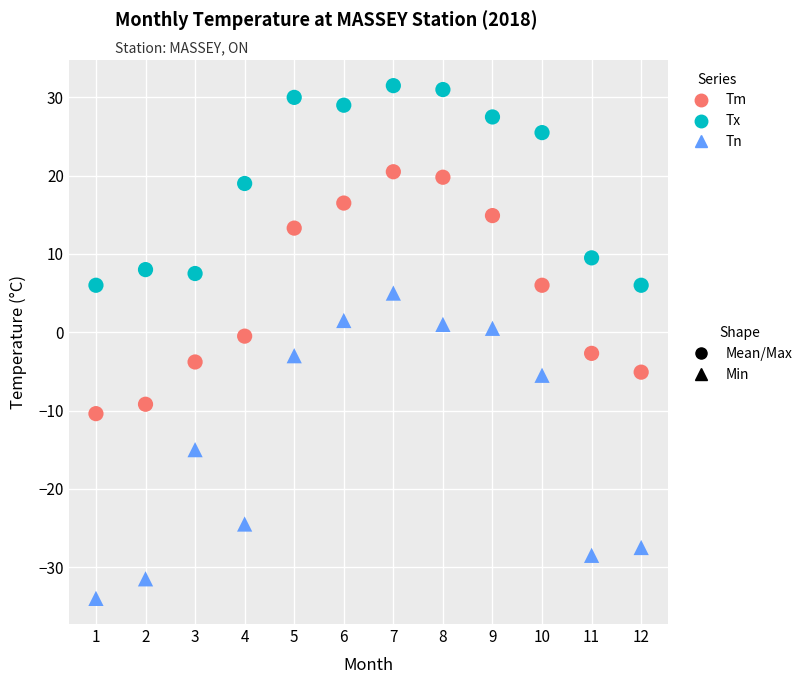

Across all data points, what is the range of Y values (max minus min)?

65.5